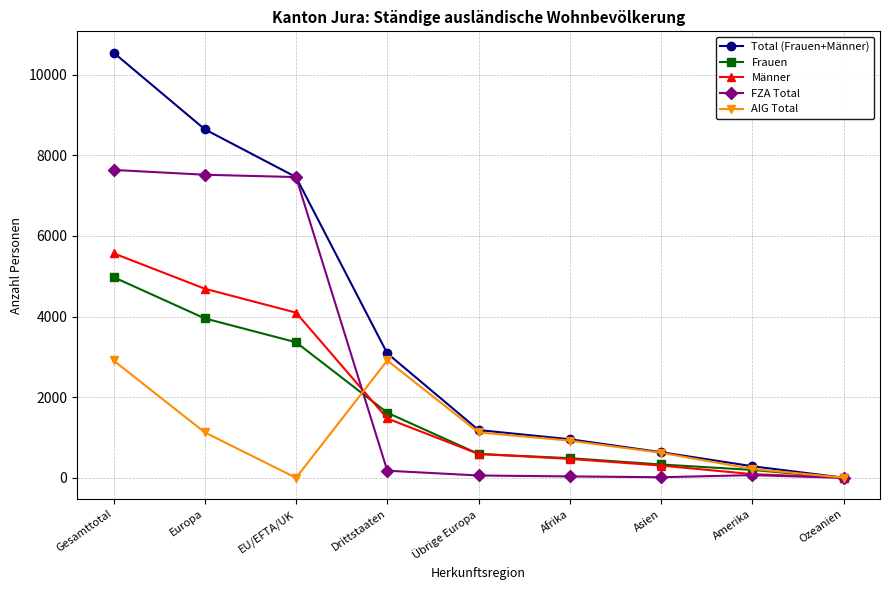

What is the spread (max minus min) of values at Gesamttotal?

7636